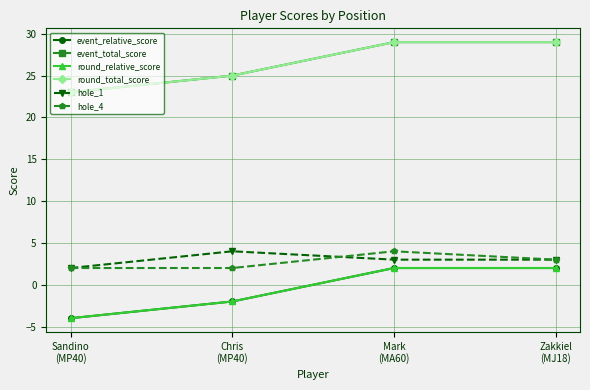

At which category is the sum across all series the highest?

Mark
(MA60)